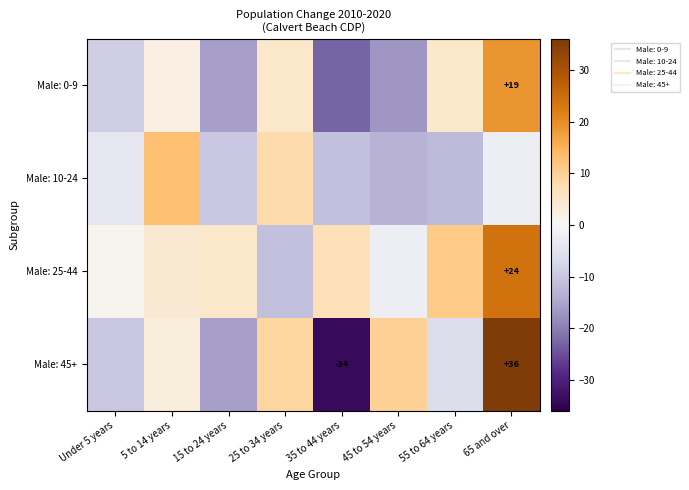

Is it true that Male: 10-24 equals -12 at 55 to 64 years?

True